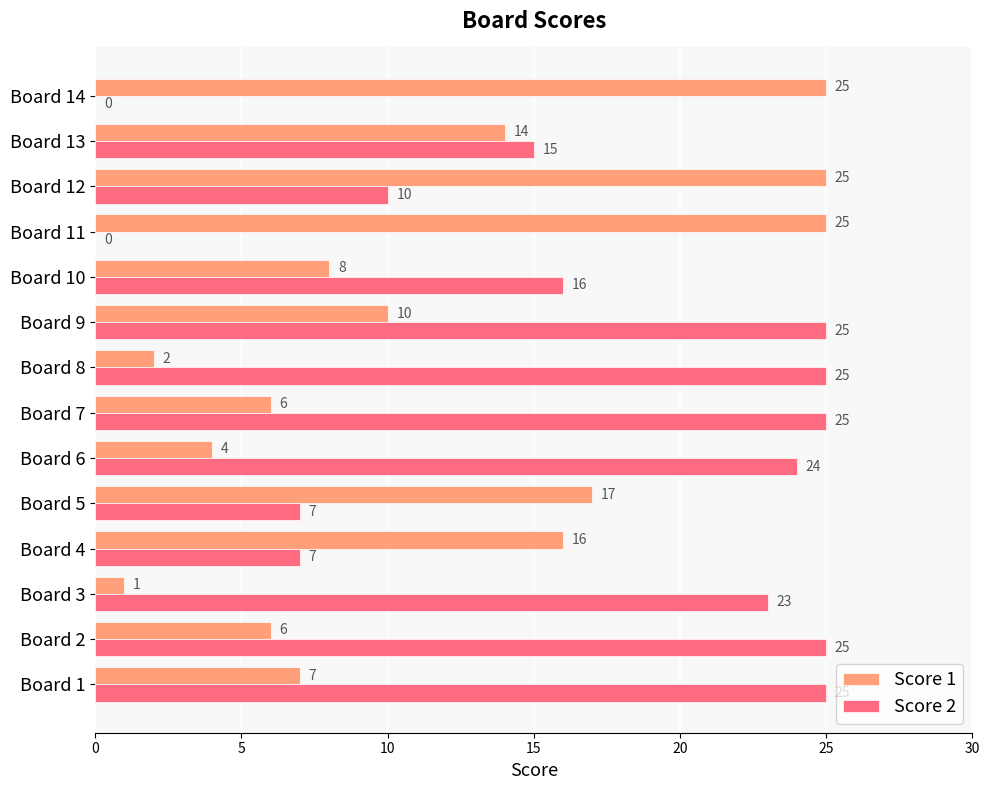

Which series changed the most between Board 6 and Board 10?

Score 2